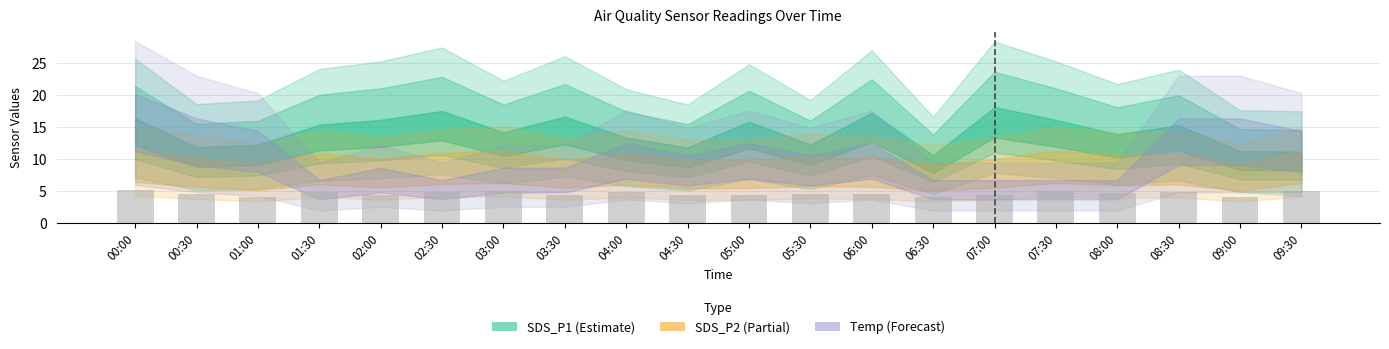

What is the label of the 16th bar from the right?

02:00